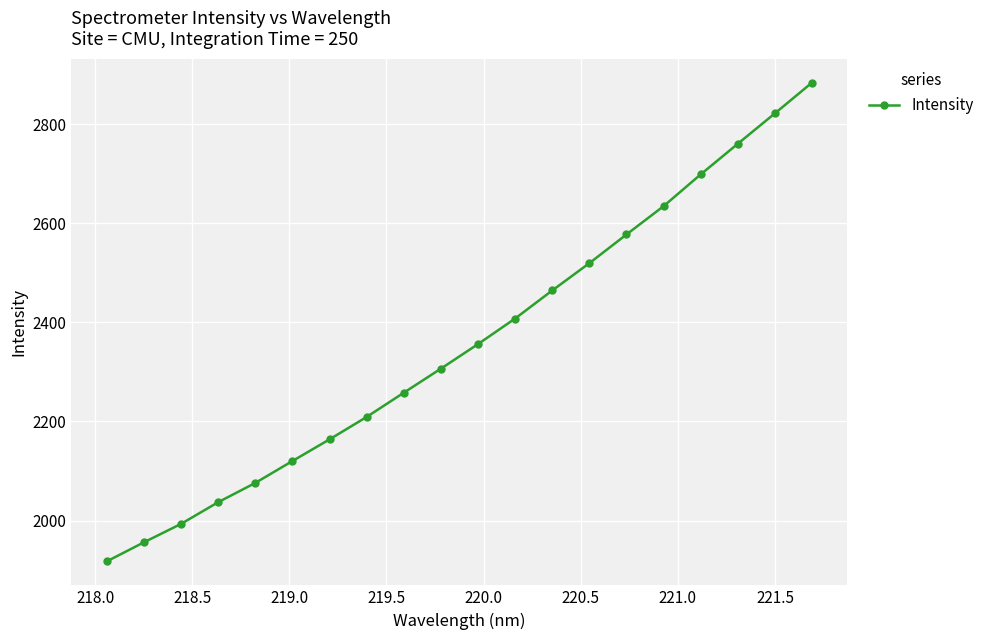

What is the difference between the maximum and second lowest values?

927.8